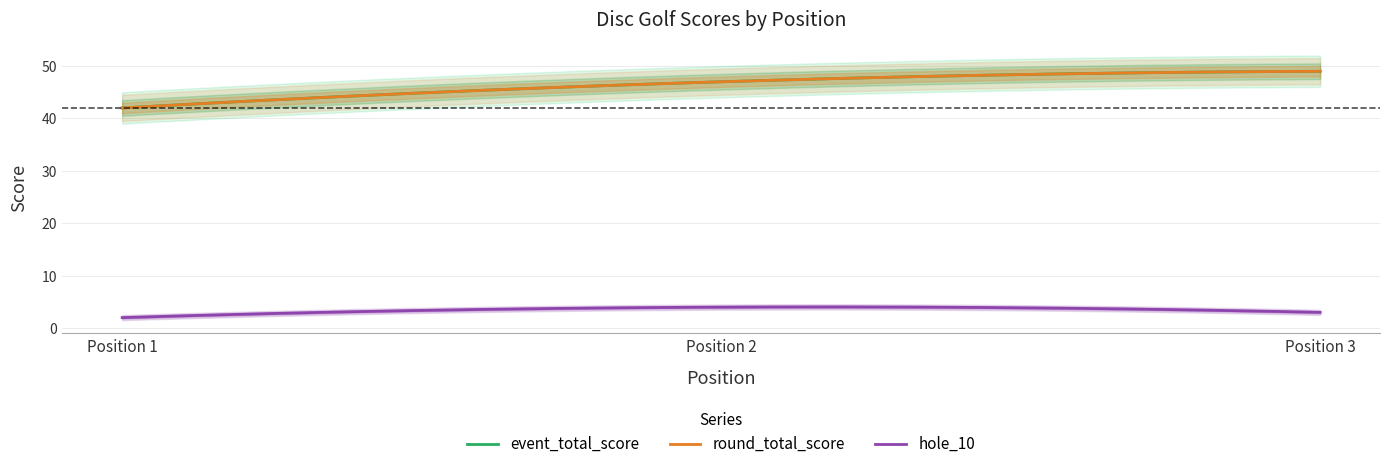

Between 1 and 3, which is larger?

3